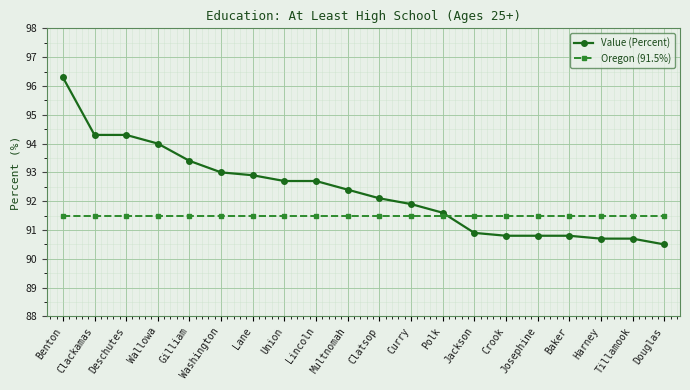

Which series has the widest spread of values?

Value (Percent)